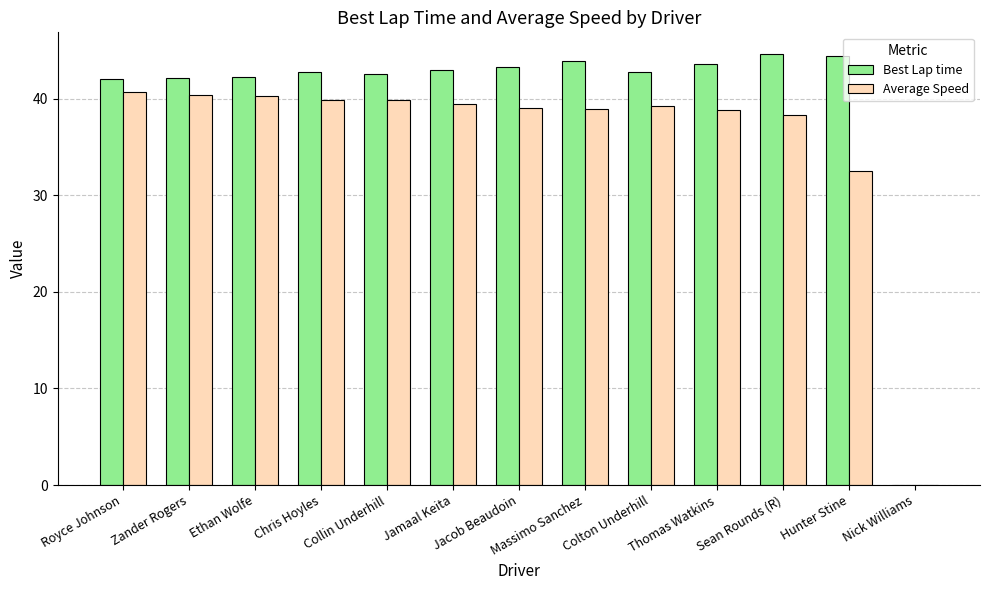

What are all the series names shown in the legend?

Best Lap time, Average Speed